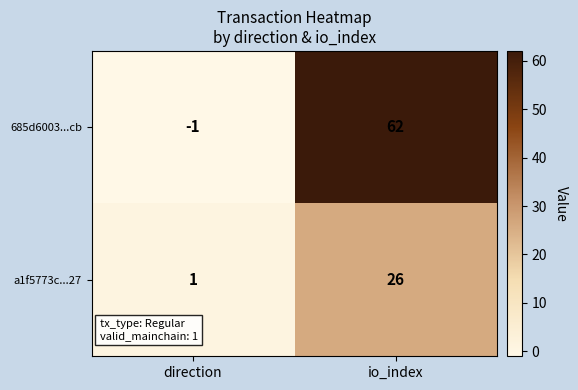

Which series has the largest range (max minus min)?

685d6003...cb